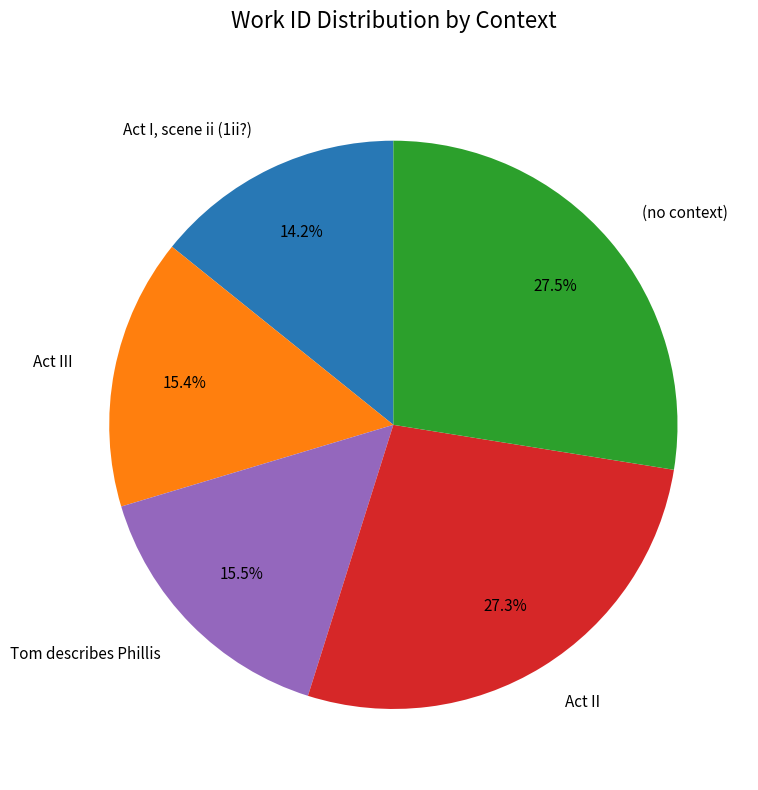

Is it true that Act II is 42% of the pie?

False